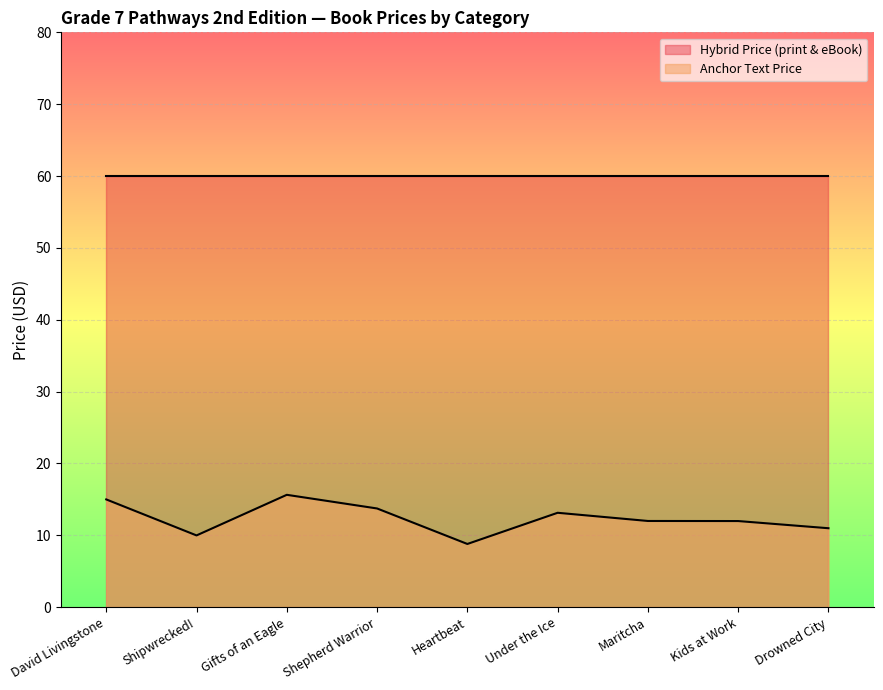

What is the sum of all values?

111.3